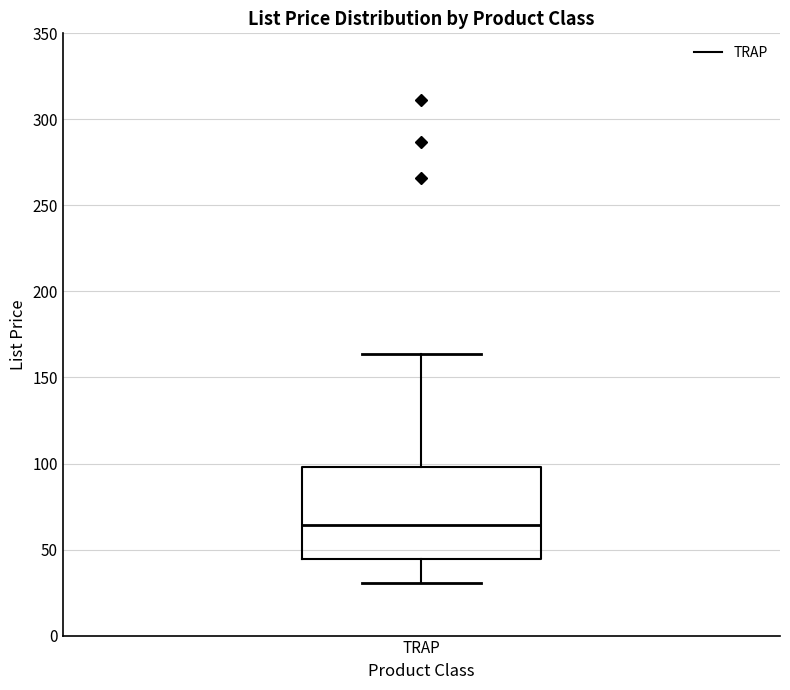

Transcribe this box plot: give where the median line is, the range the box spans, and where the two whiskers end, as read against the y-axis. The values are not printed on the chart, so give them approximately, as read against the axis.

median 65, box 45 to 100, whiskers 30 to 165